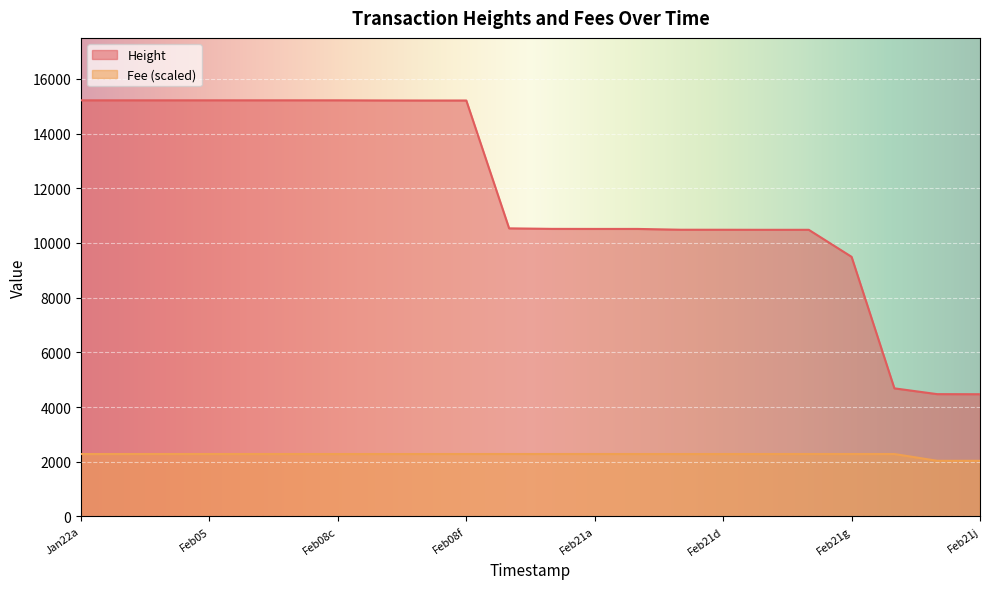

What is the value of the Fee point at the 5th from the left?

2282.4